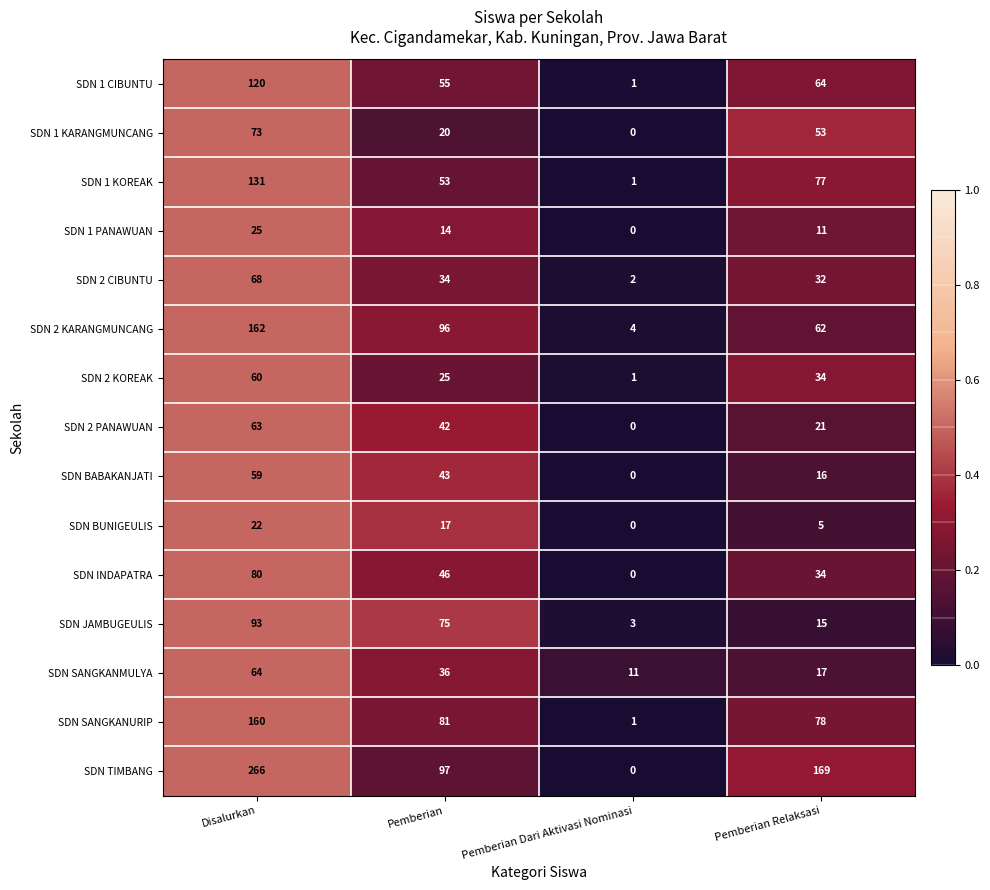

True or false: SDN 1 CIBUNTU has a value of 42 at Disalurkan.

False